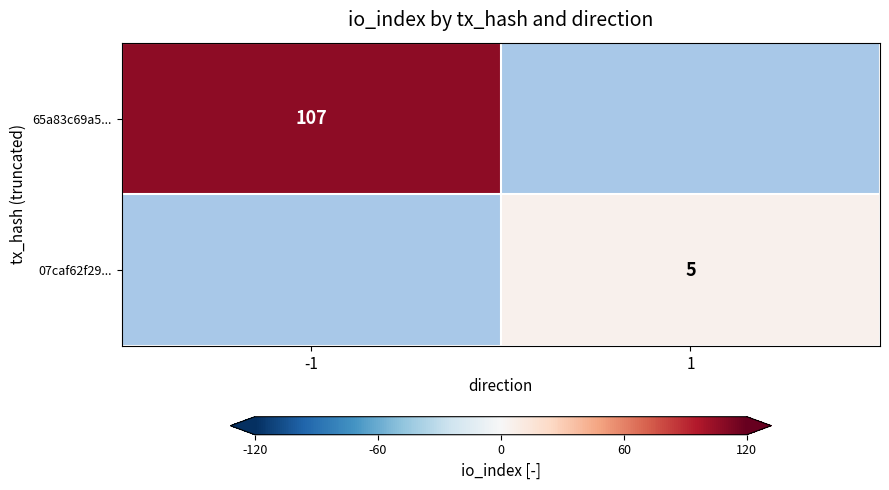

Is it true that 65a83c69a5... equals 26 at -1?

False